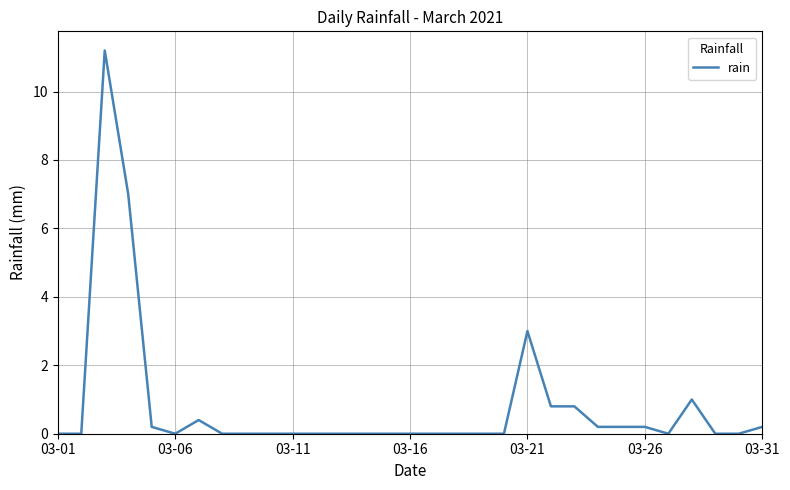

What is the maximum value shown in the chart?

11.2